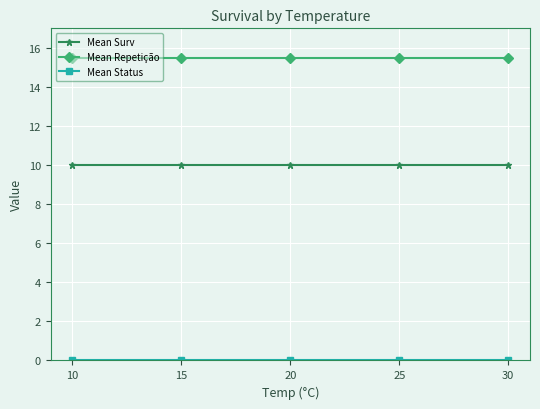

True or false: Mean Repetição and Mean Surv intersect in this chart.

False